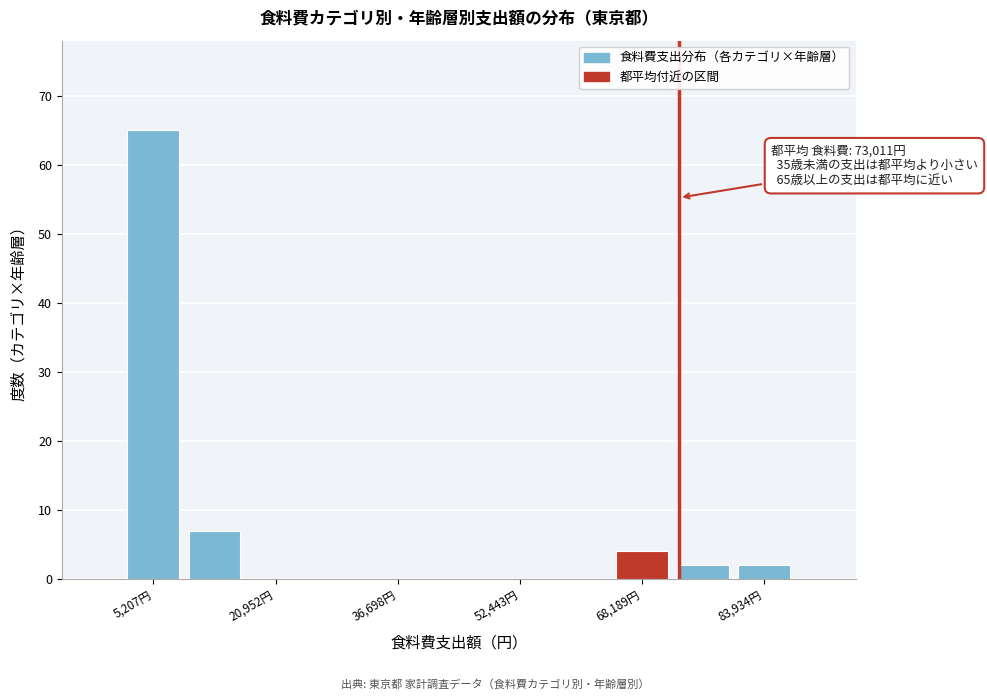

Around what value on the x-axis is the tallest bar? Give the approximate position of its centre, as read against the axis.

6000